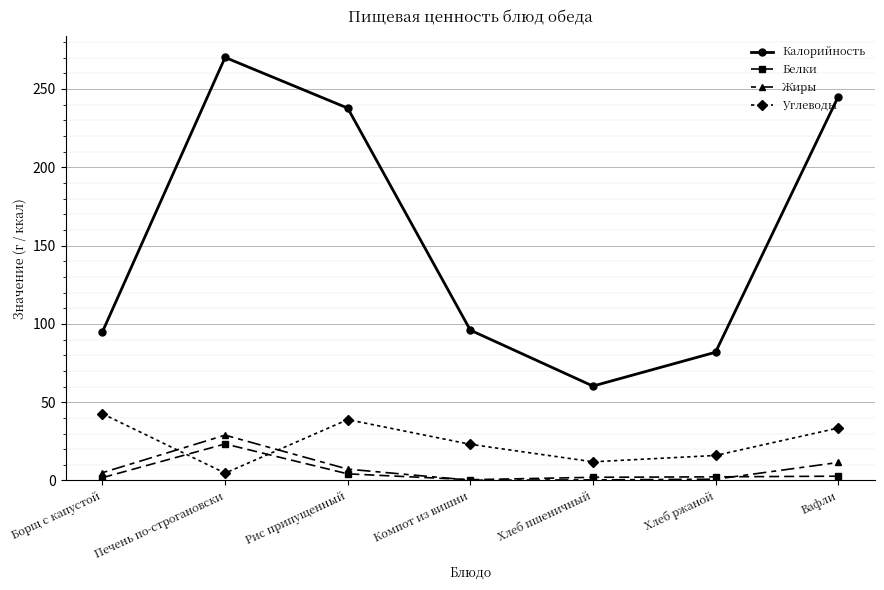

Which series has the widest spread of values?

Калорийность